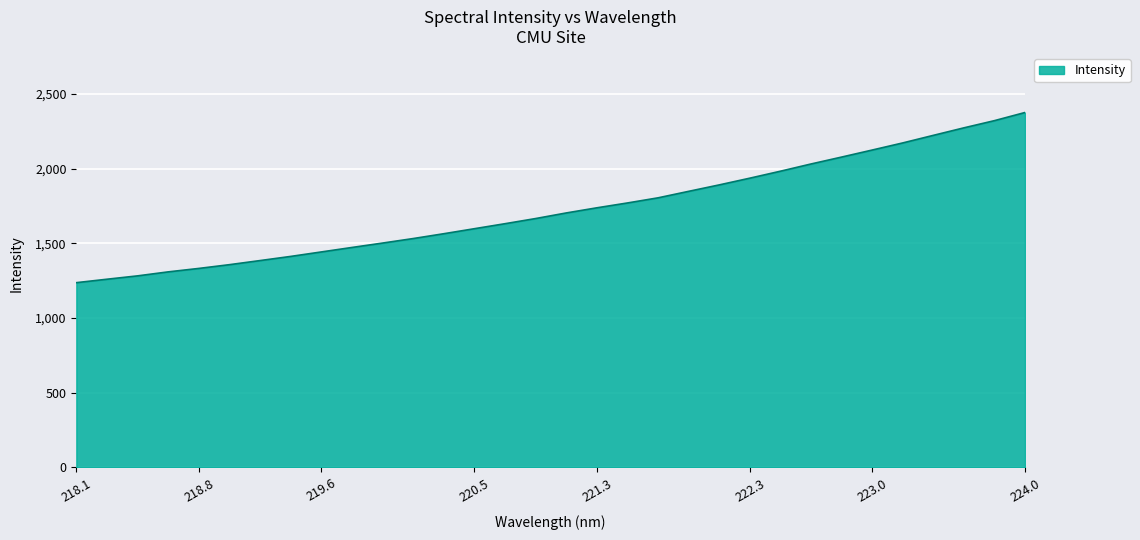

What is the minimum value shown in the chart?

1236.8